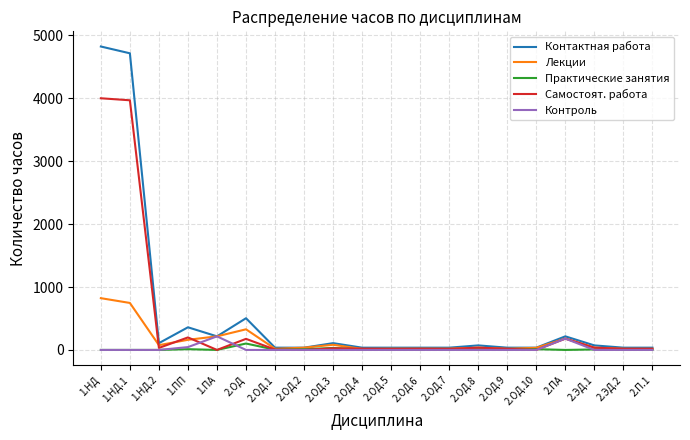

At which label is Контактная работа closest to 2430?

2.ОД